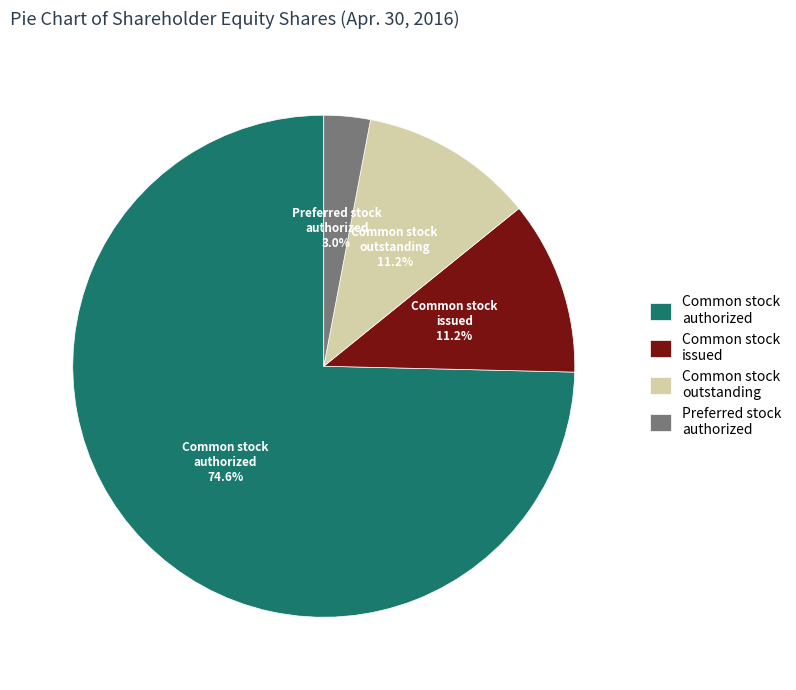

Is the sum of Common stock issued and Common stock authorized greater than half?

Yes